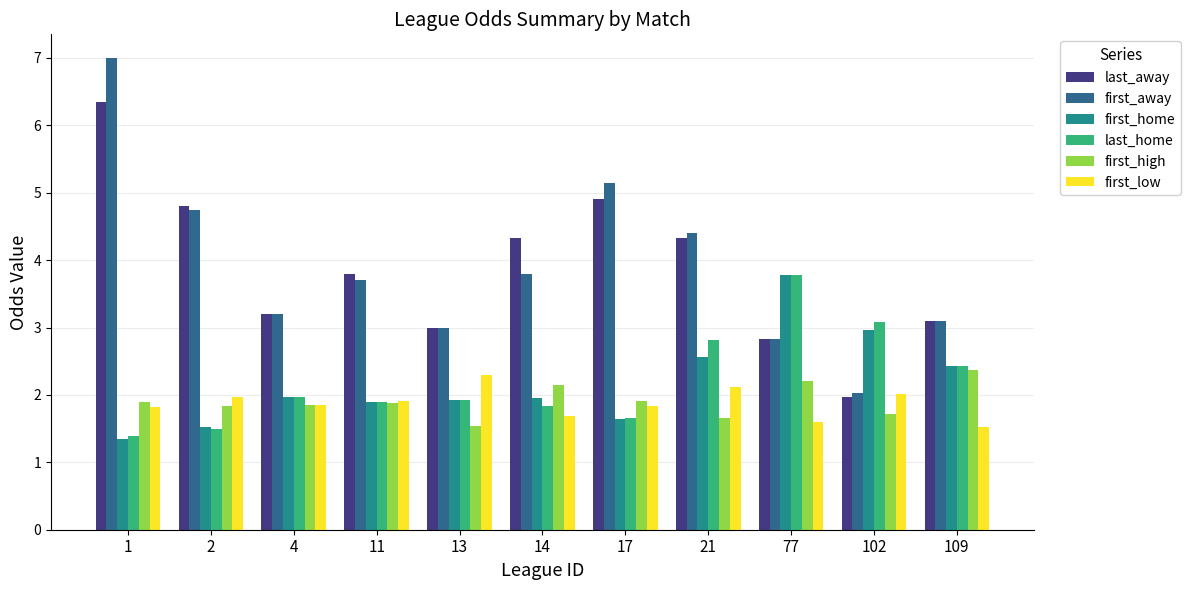

Is it true that first_home equals 0.7 at 11?

False